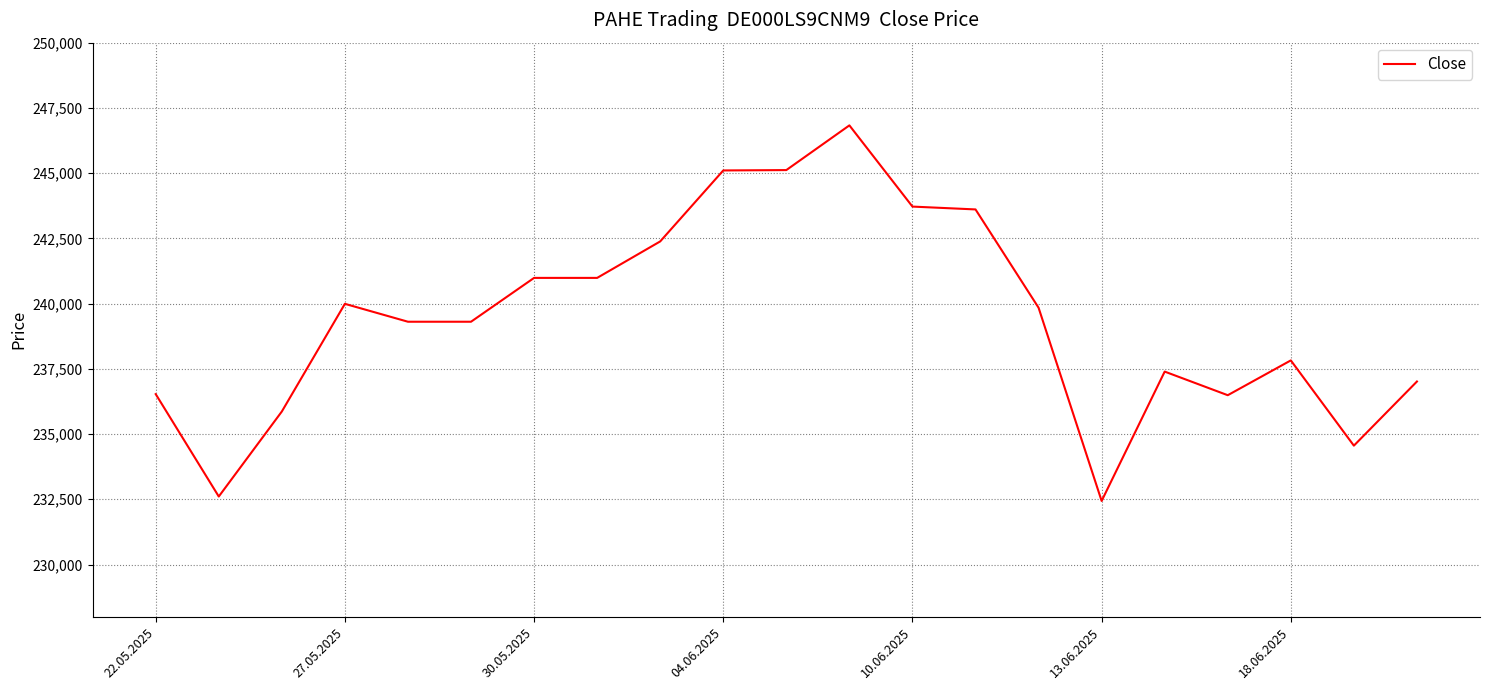

What is the smallest value displayed?

232437